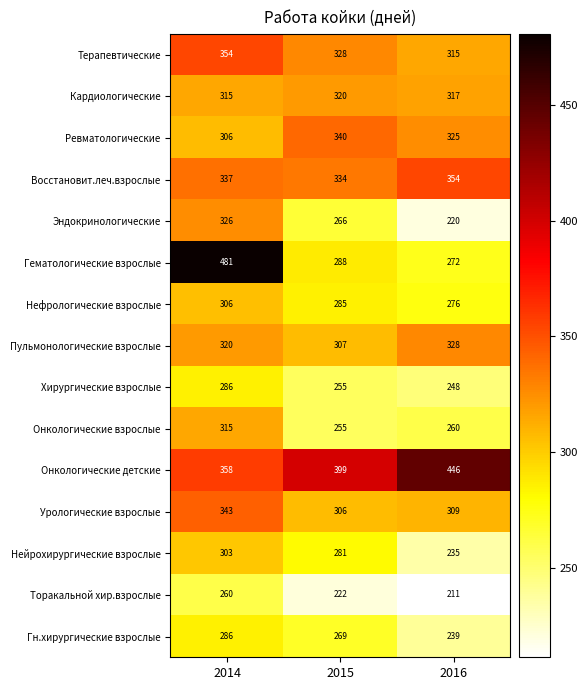

What is the highest value of the Кардиологические series?

320